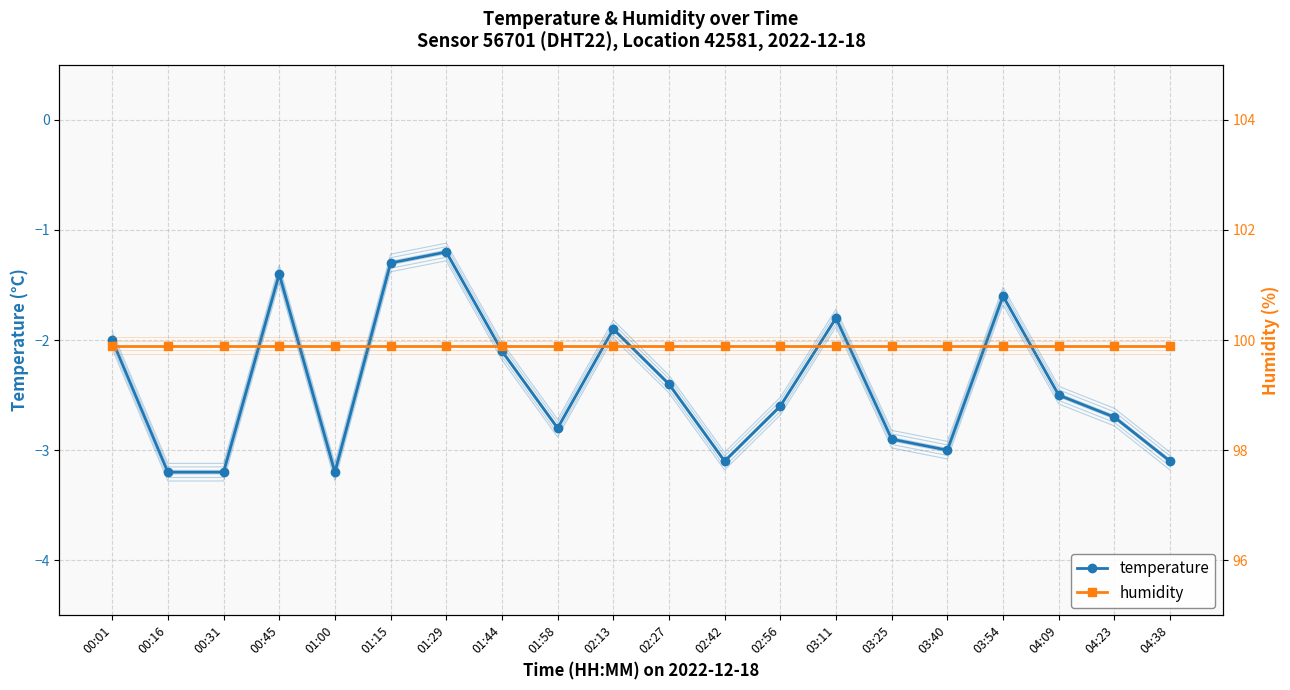

The temperature series shows -3.1 at 02:42. True or false?

True